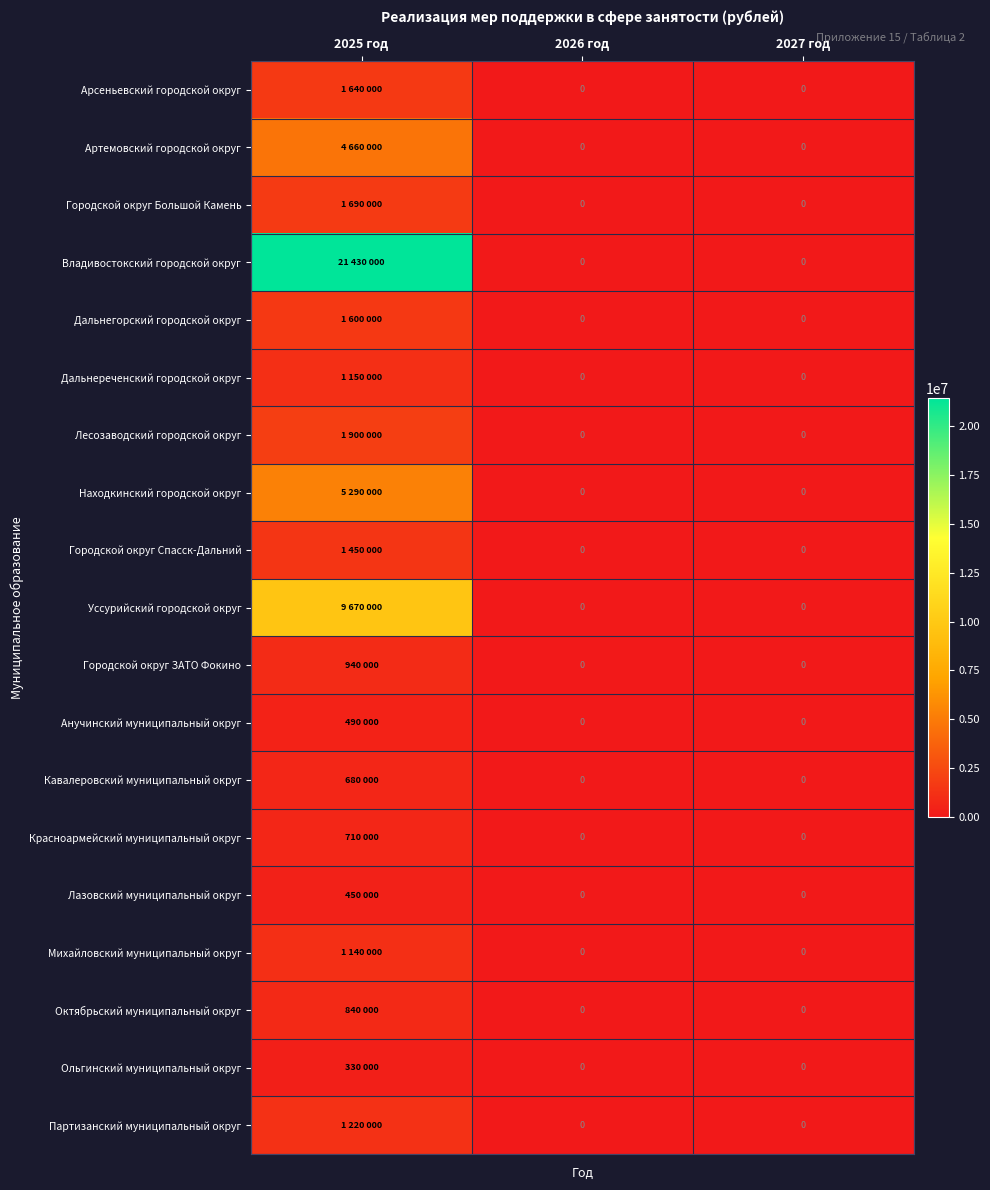

Count the Ольгинский муниципальный округ values in the range 0 to 330000.

3